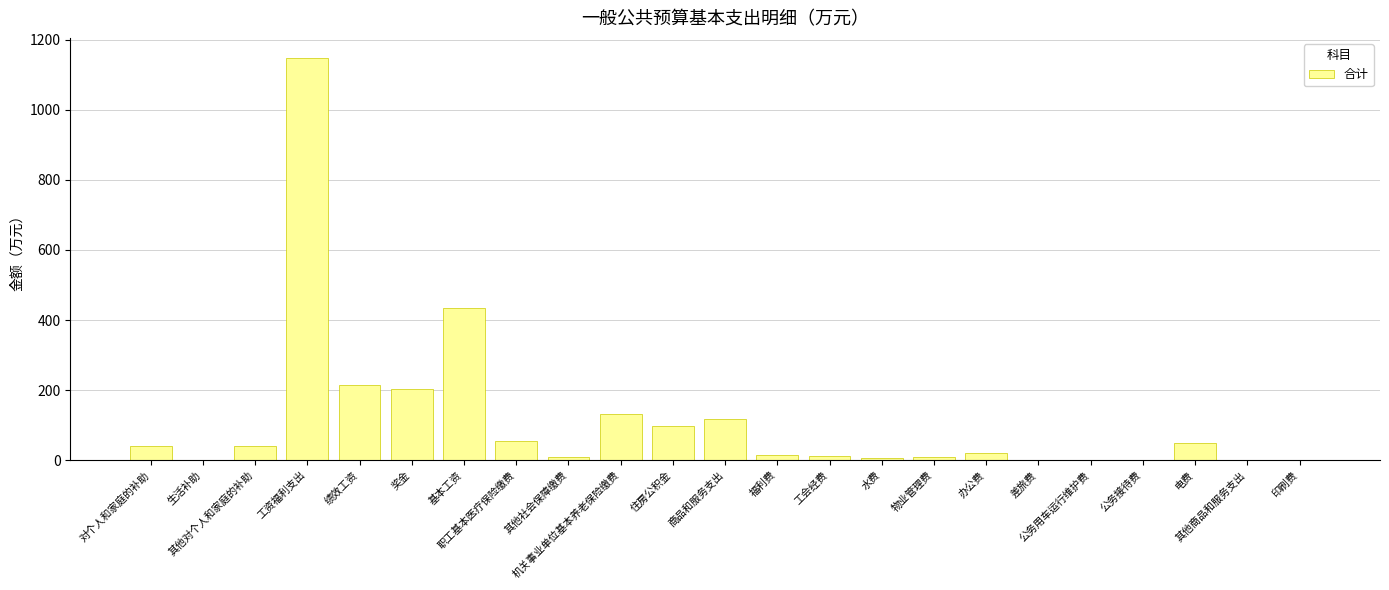

What is the ratio of the value at 其他商品和服务支出 to the value at 其他社会保障缴费?

0.1